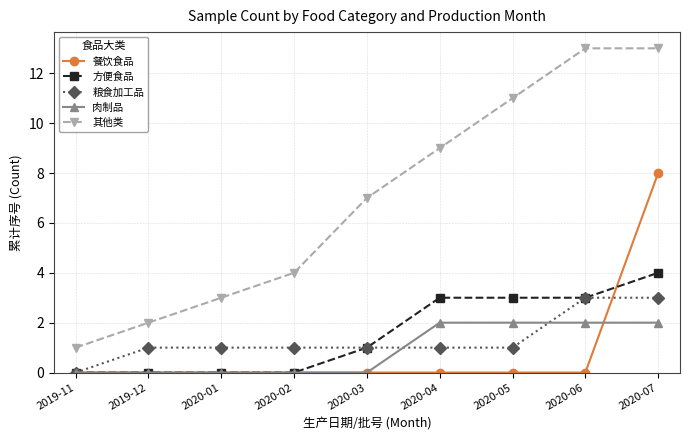

What is the average value of the 方便食品 series?

2